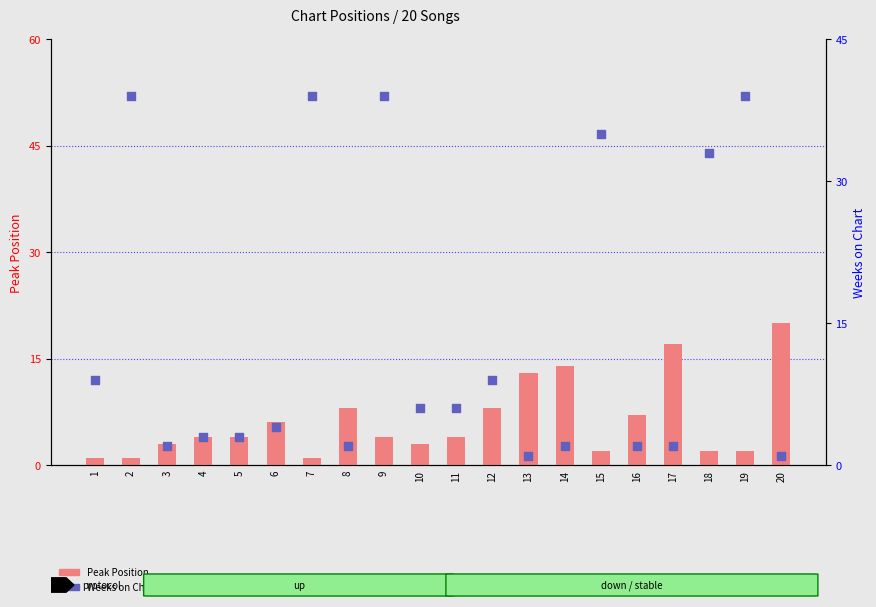

What is the total value across all series at 18?

35